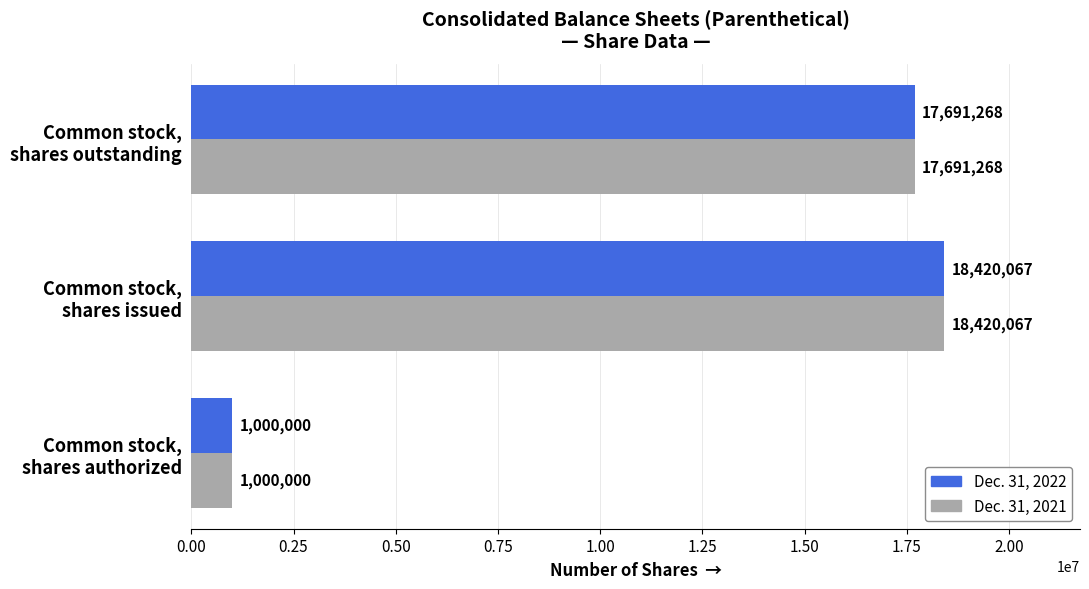

What is the smallest value displayed?

1000000